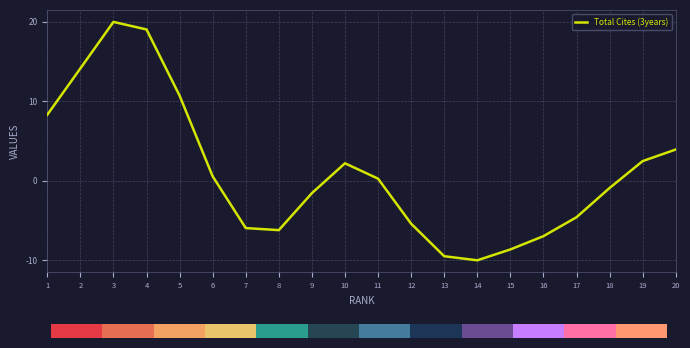

Reading left to right, extract all data points from this chart.

1=8.3	2=14.1	3=20.0	4=19.1	5=10.7	6=0.6	7=-5.9	8=-6.2	9=-1.5	10=2.2	11=0.3	12=-5.4	13=-9.5	14=-10.0	15=-8.6	16=-7.0	17=-4.6	18=-0.9	19=2.5	20=3.9